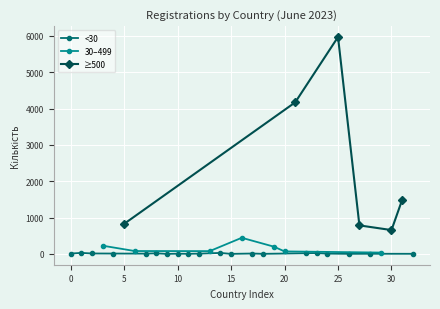

True or false: <30 has more than 0 interior local peaks.

True